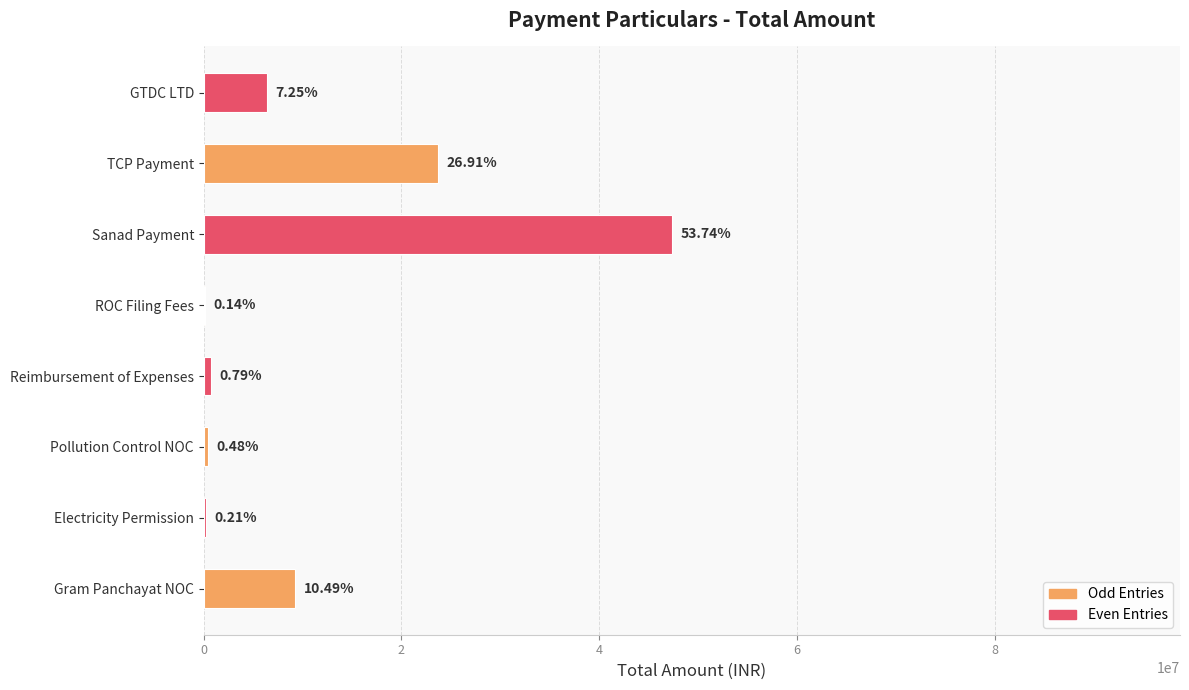

Where is the data nearest to the value 23754107?

TCP Payment